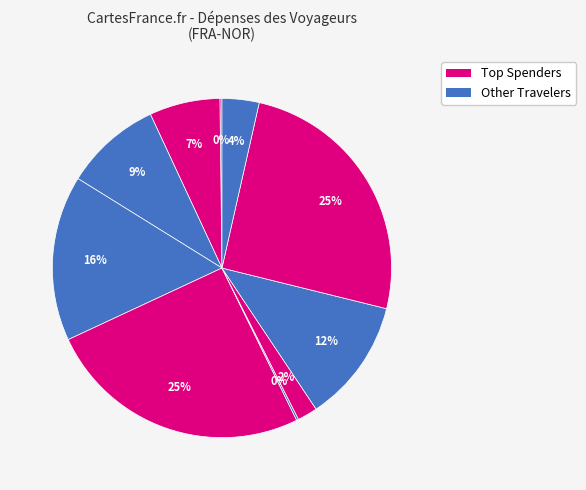

How many slices are in this pie chart?

10